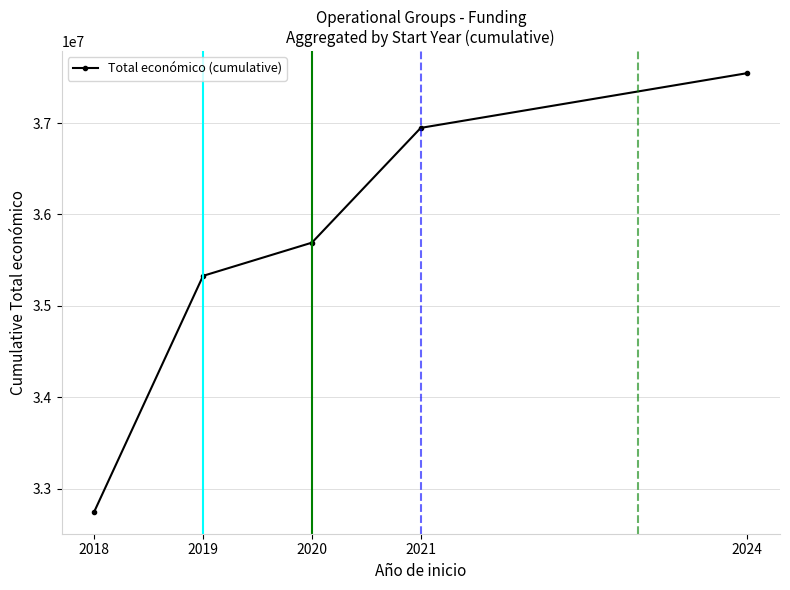

How many data points are less than 35691699?

2